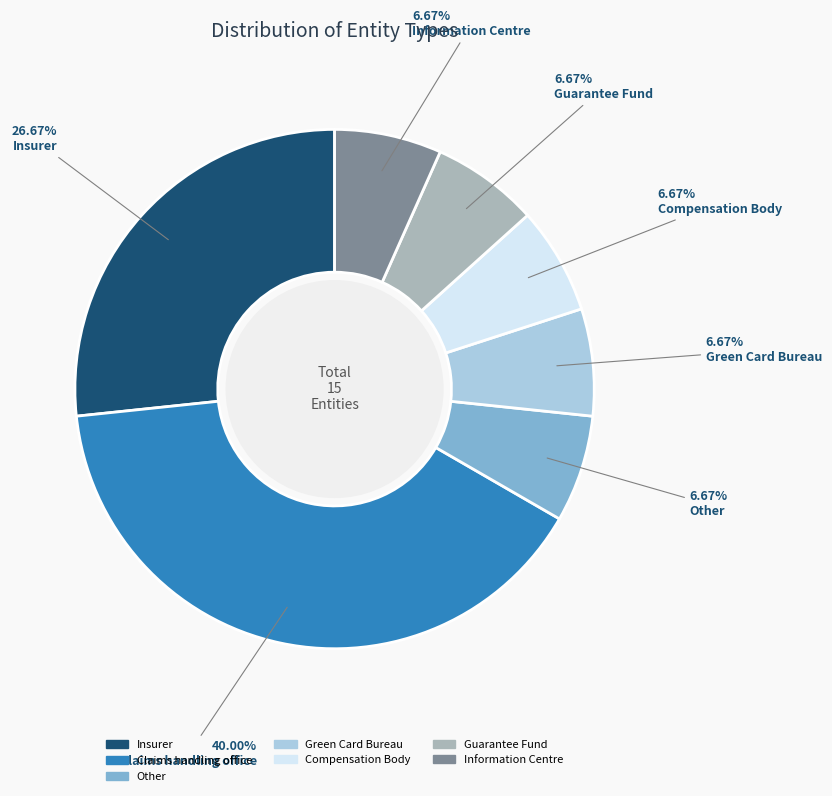

Which slice is the largest?

Claims handling office